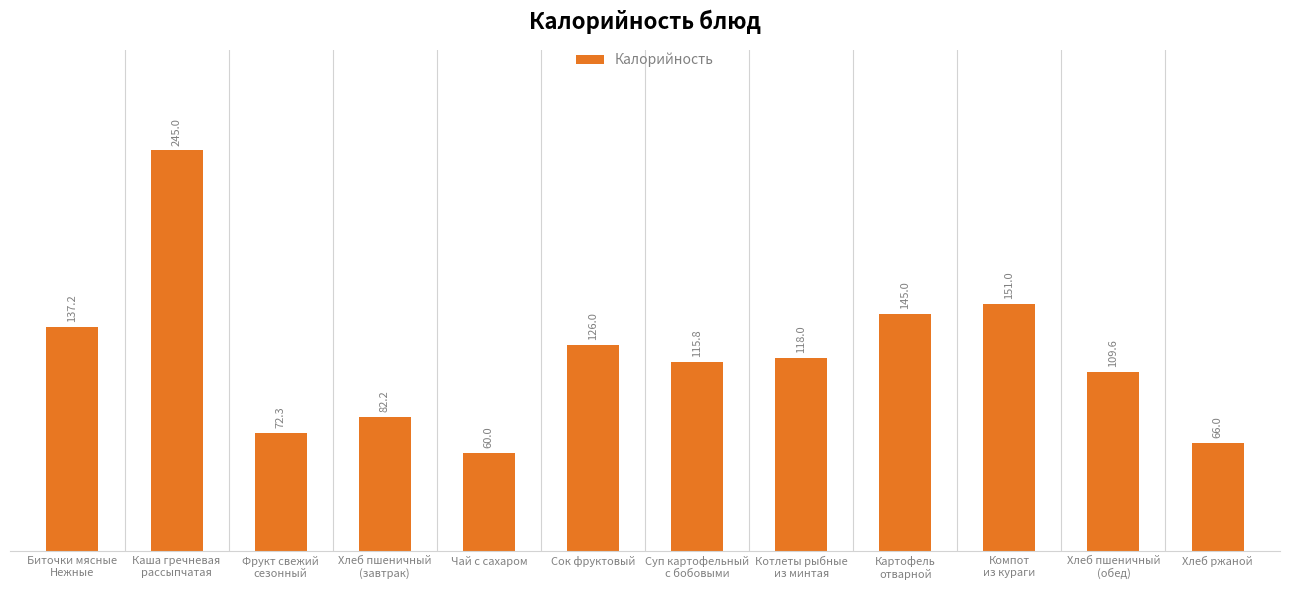

What is the change in value from Компот
из кураги to Хлеб пшеничный
(обед)?

-41.4